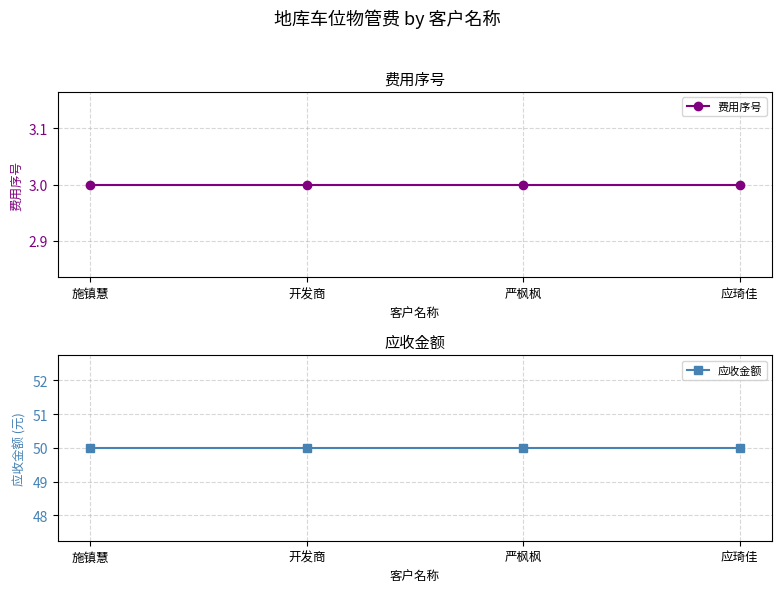

What is the label of the 1st point from the right?

应琦佳